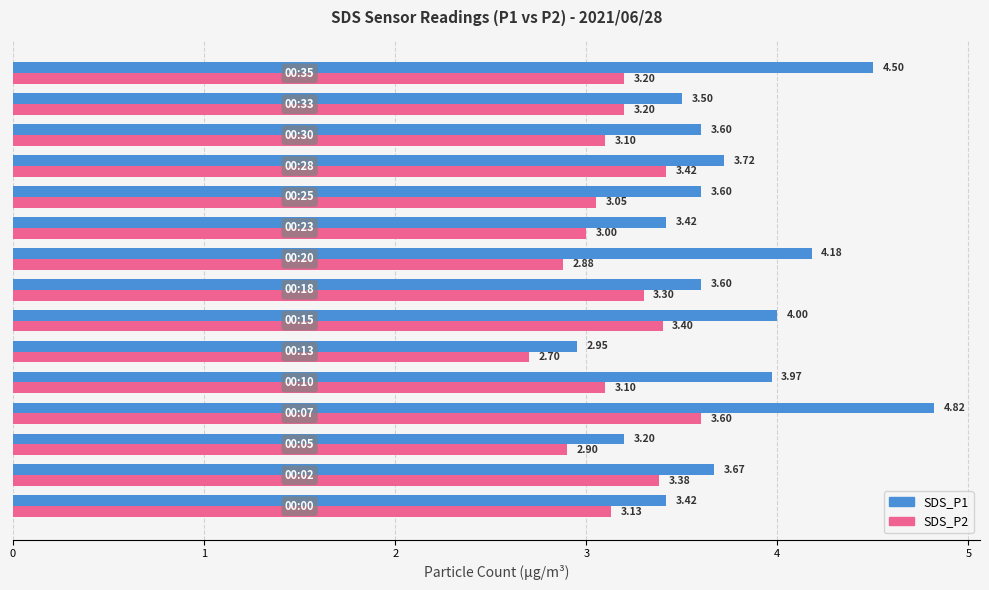

What is the greatest value displayed?

4.8